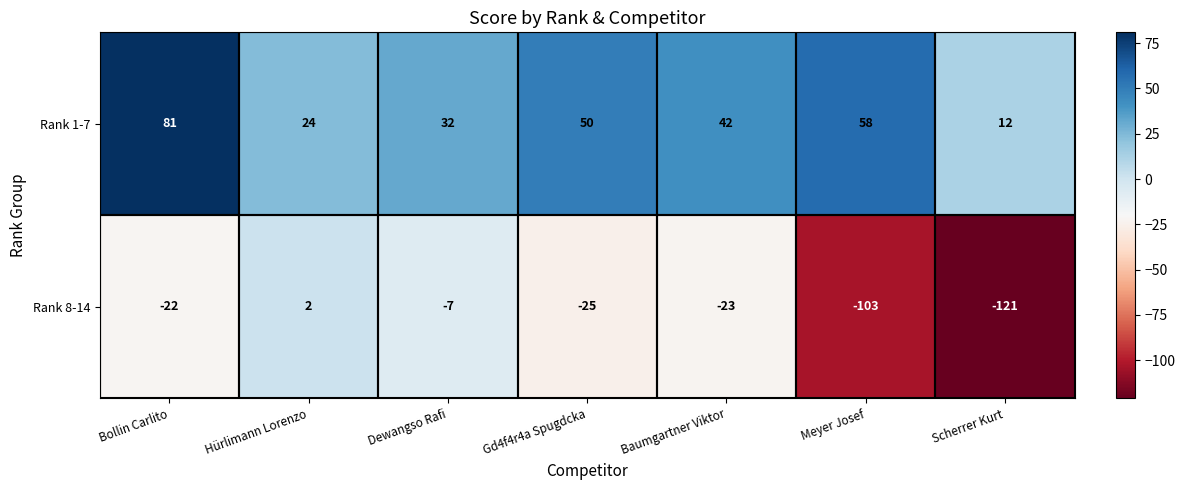

At which label does Rank 8-14 first exceed -23?

Bollin Carlito